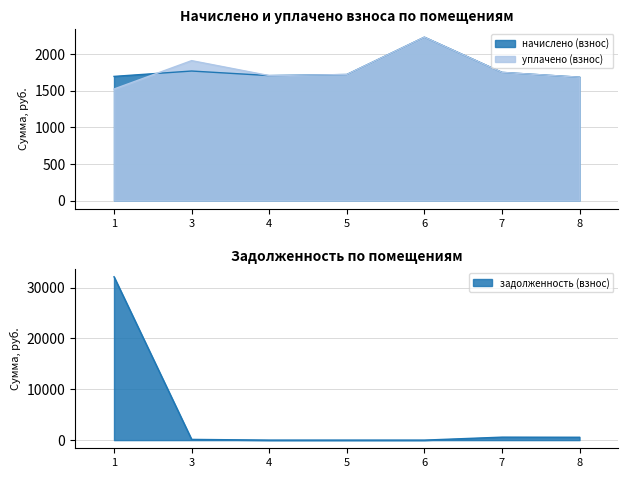

Which category has the lowest value in the задолженность (взнос) series?

4